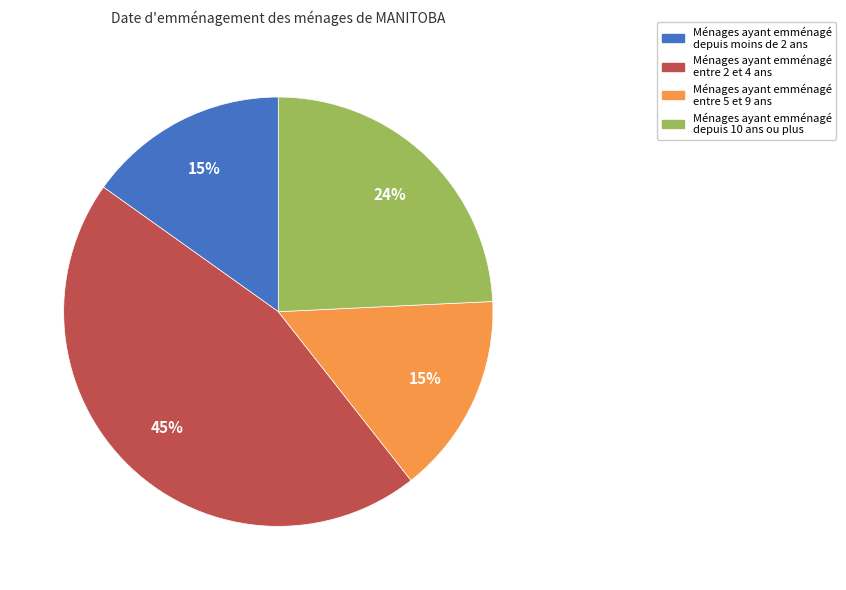

To the nearest percent, what is the difference between the largest and smallest slice percentages?

30%